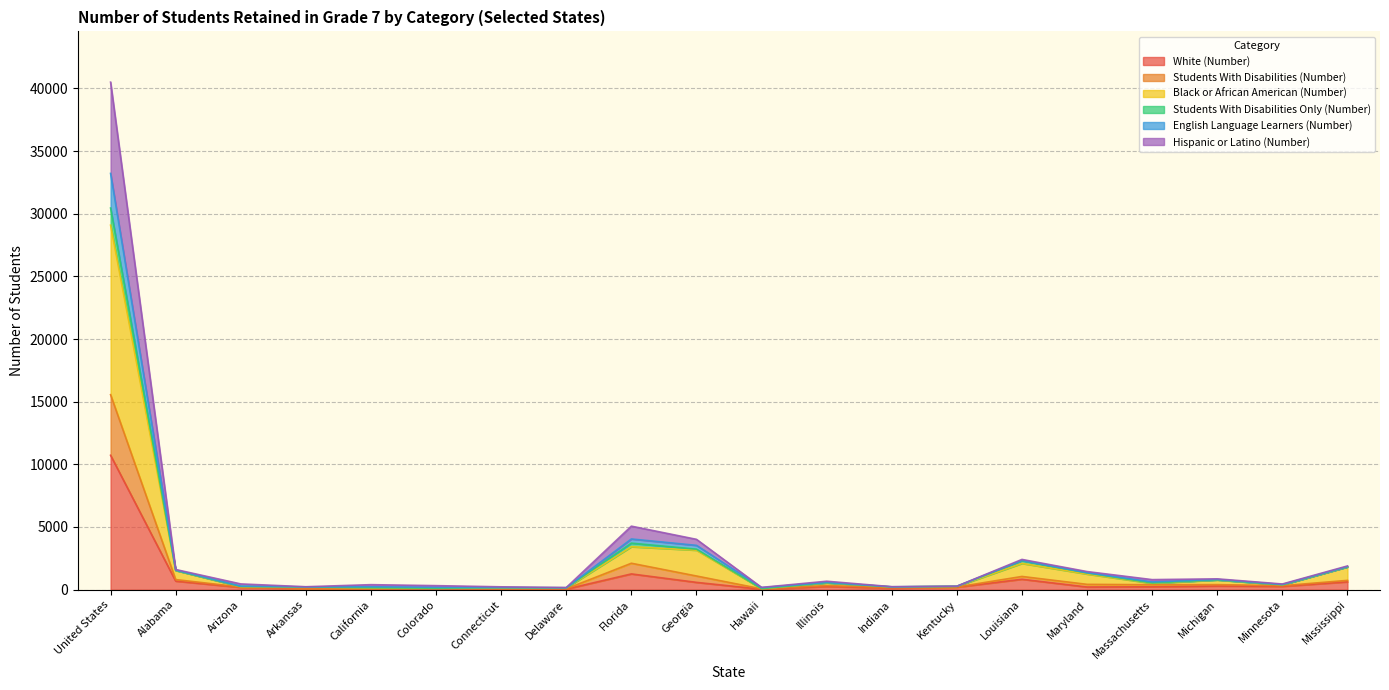

What is the maximum value for White (Number)?

10723